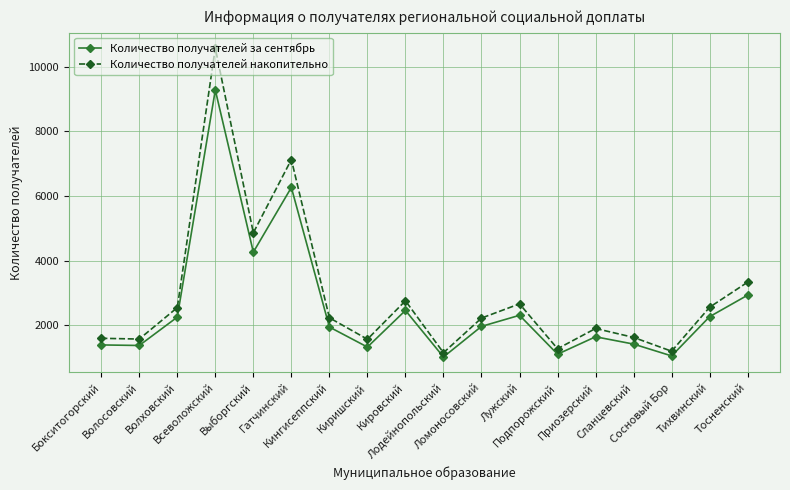

How many interior local peaks does the Количество получателей накопительно series have?

5